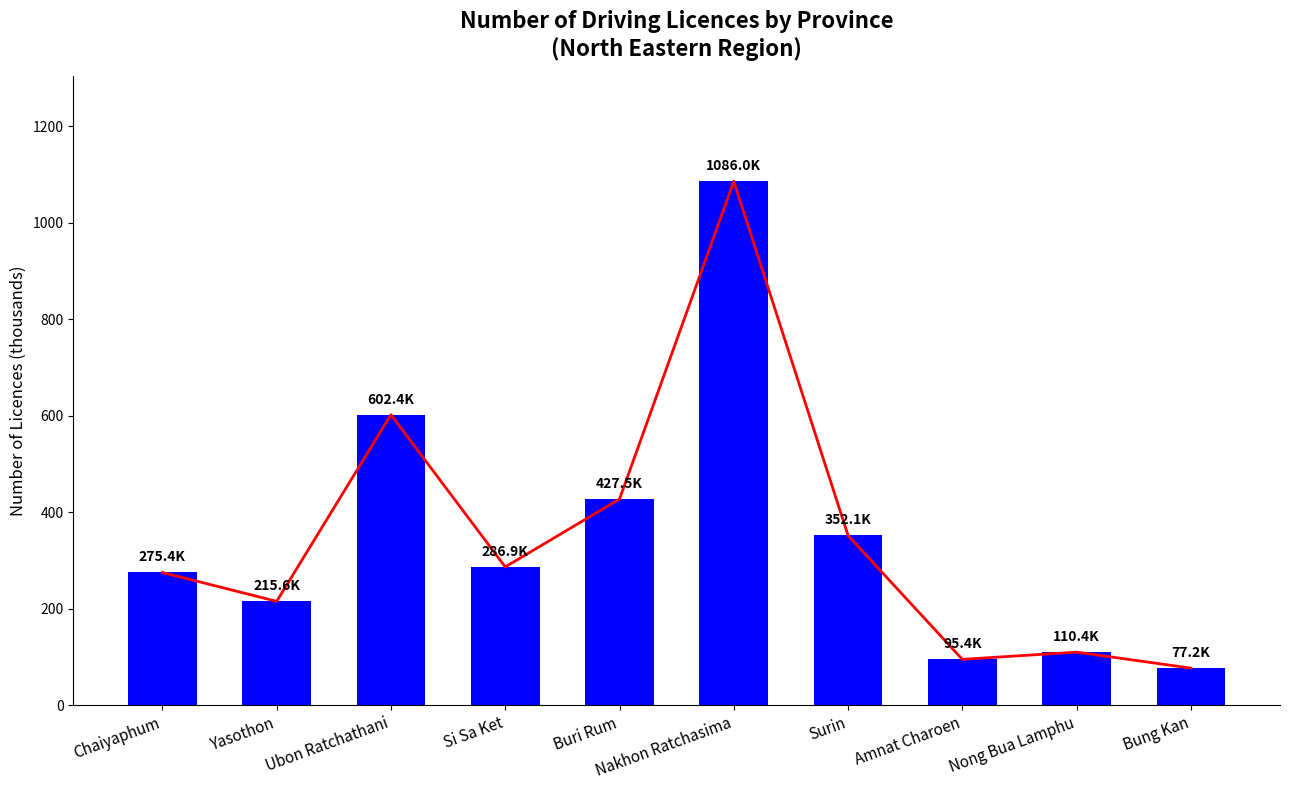

What is the sum of all Trend values?

3528.8